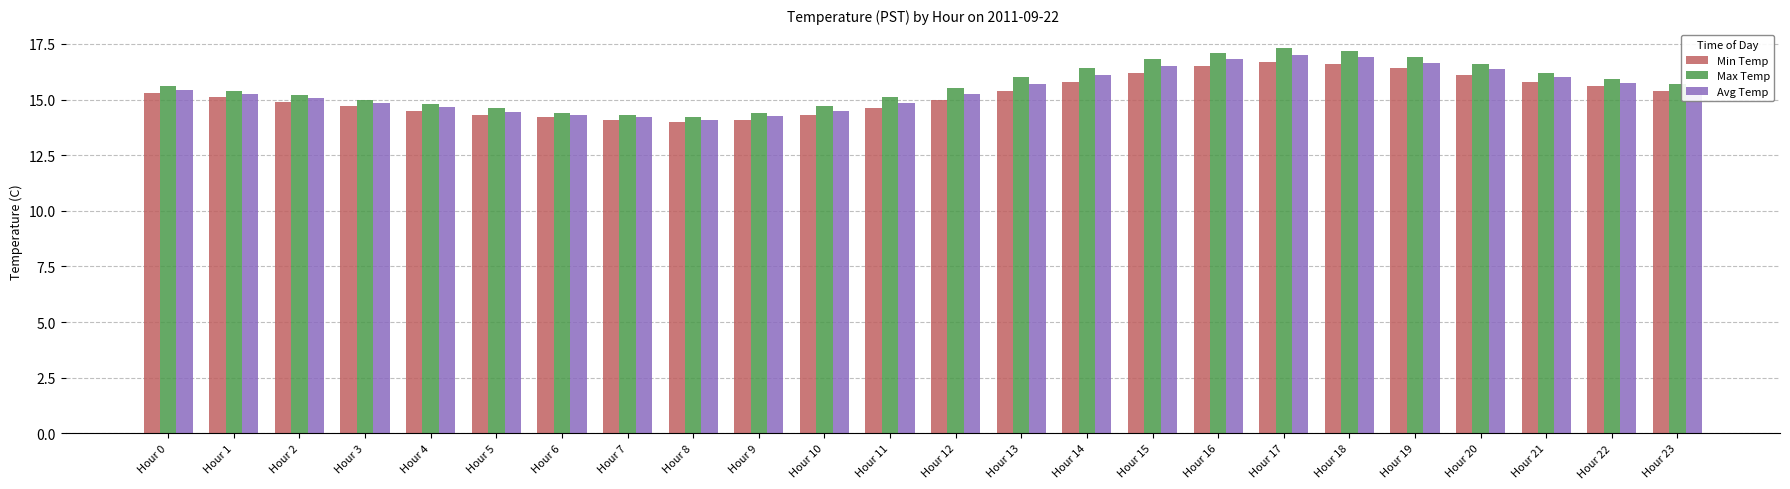

What is the total value across all series at Hour 12?

45.8